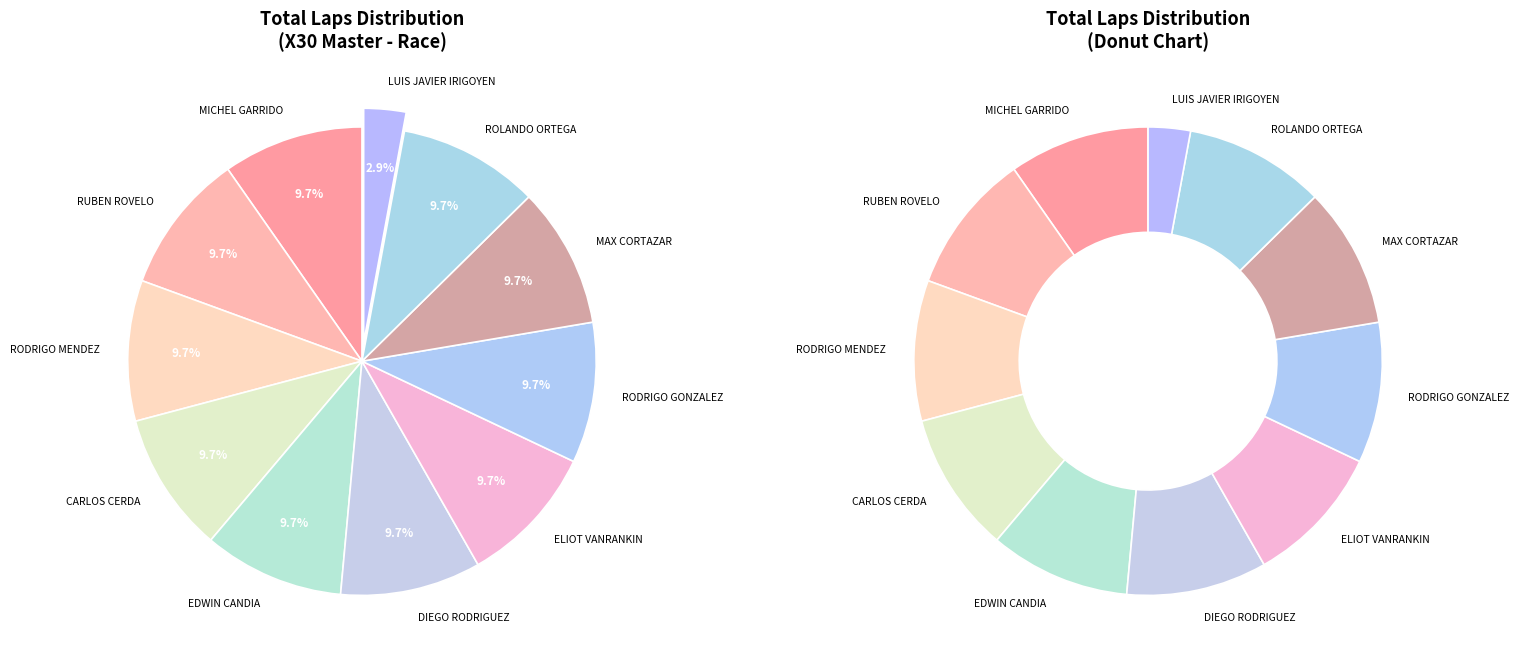

The ELIOT VANRANKIN slice represents 1% of the pie. True or false?

False